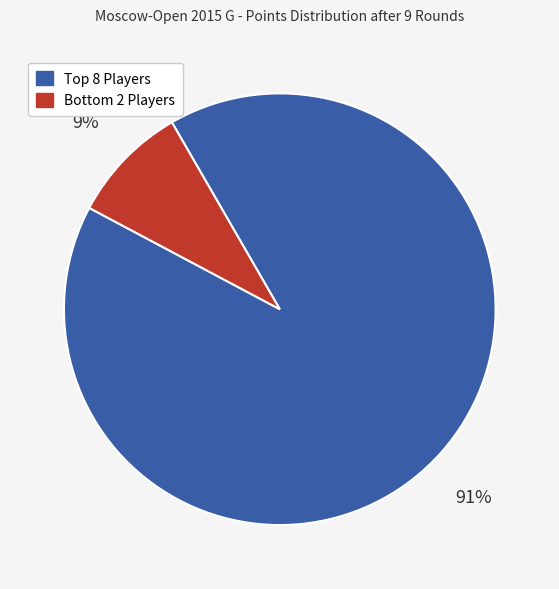

To the nearest percent, what is the difference between the largest and smallest slice percentages?

82%